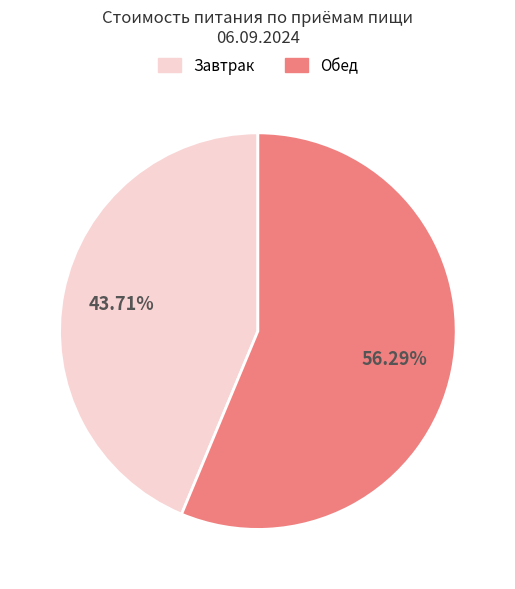

Count the number of slices in the pie.

2